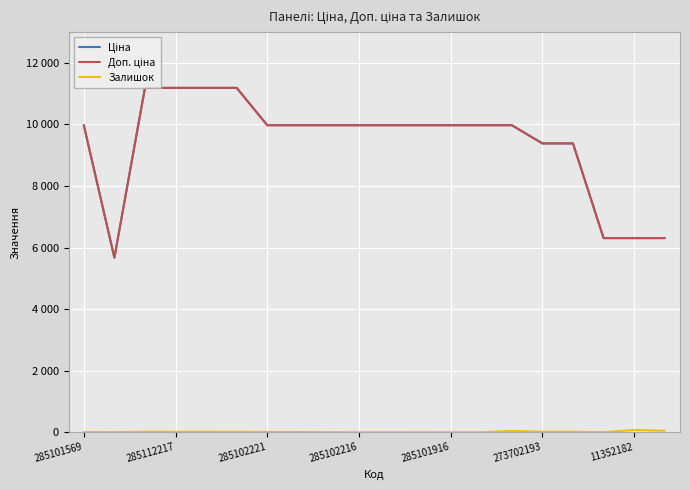

How many interior local valleys does the Залишок series have?

2